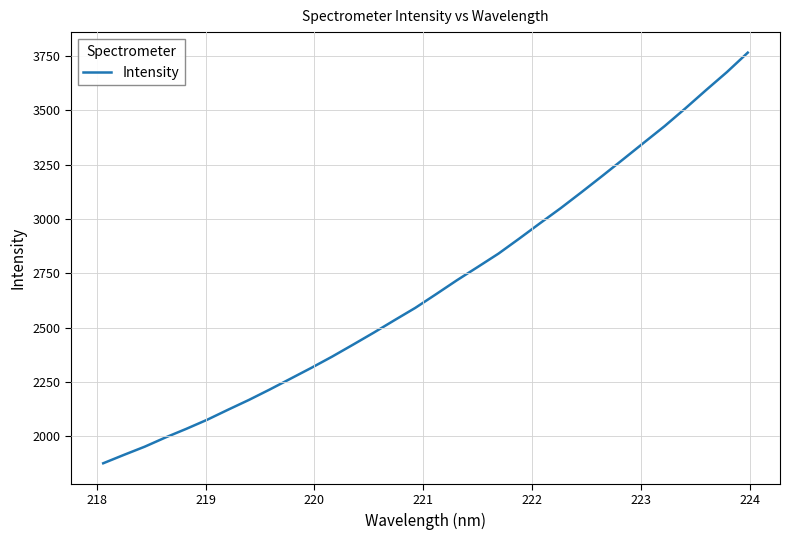

What is the minimum value shown in the chart?

1875.0